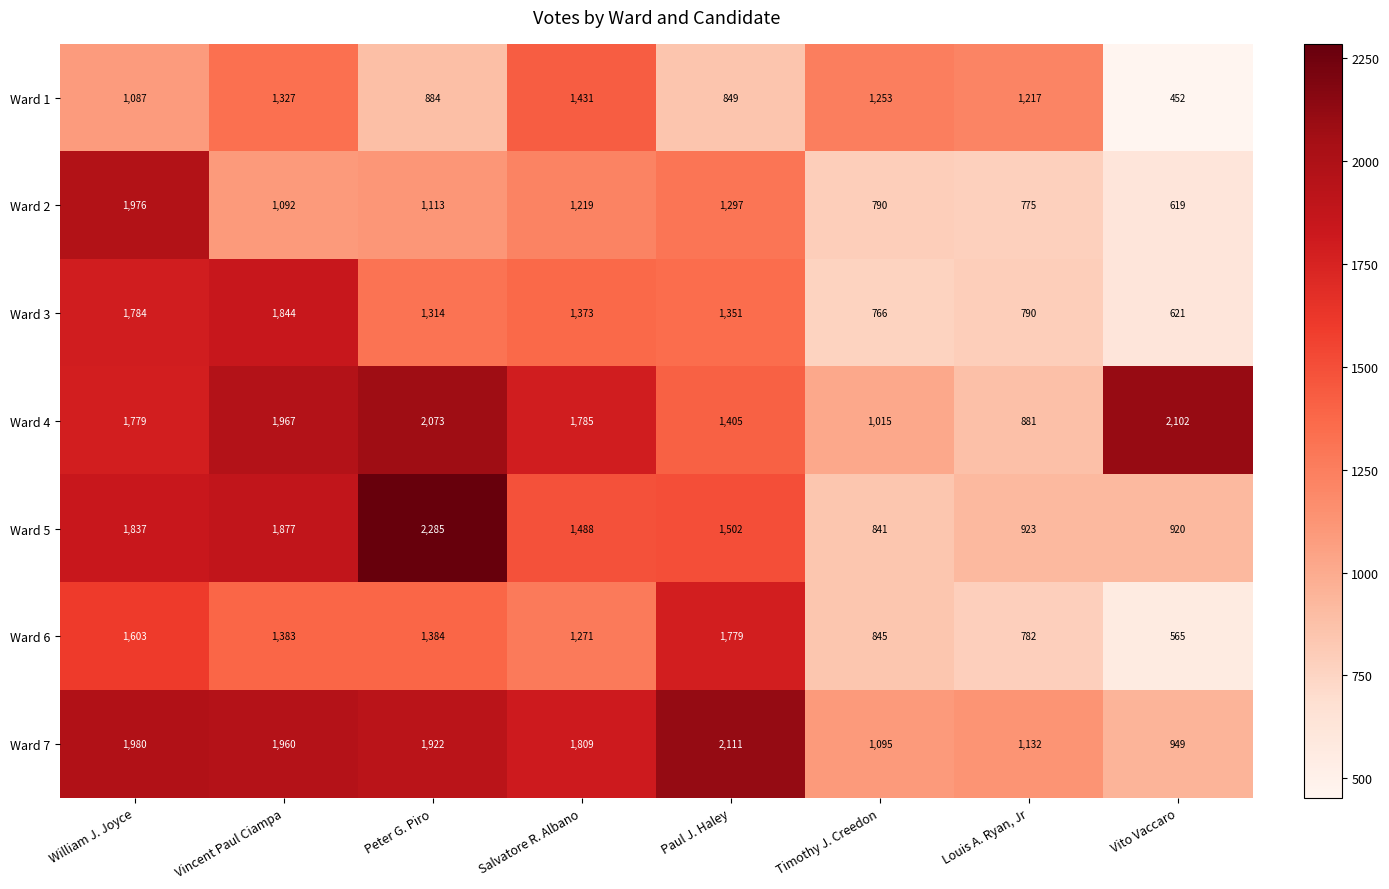

Is it true that Ward 1 equals 884 at Peter G. Piro?

True